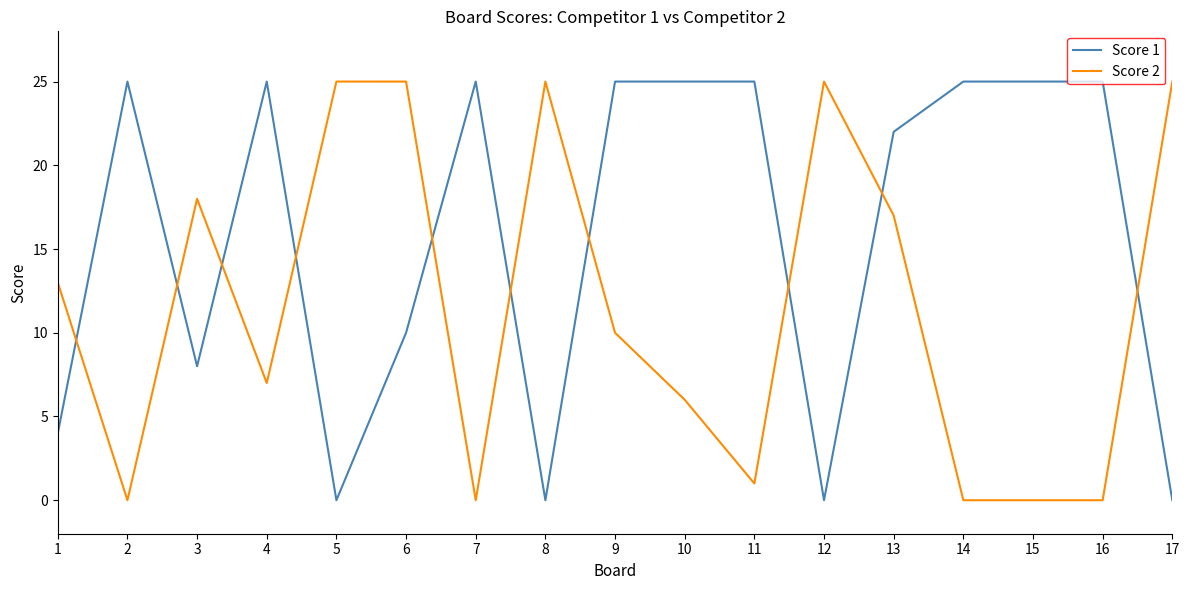

Does the chart have visible grid lines?

No